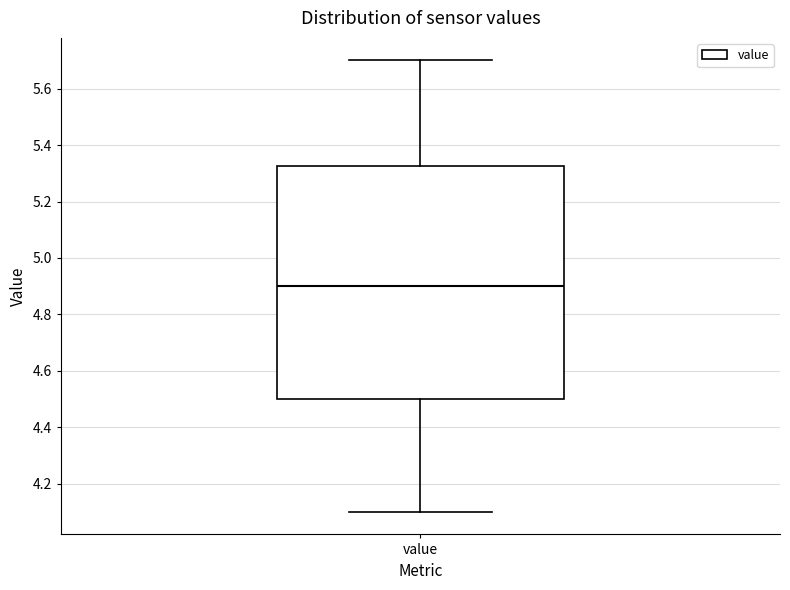

Read this box plot against the y-axis: the position of the median line, the range covered by the box, and the ends of both whiskers. The values are not printed on the chart, so give them approximately, as read against the axis.

median 4.90, box 4.50 to 5.32, whiskers 4.10 to 5.70